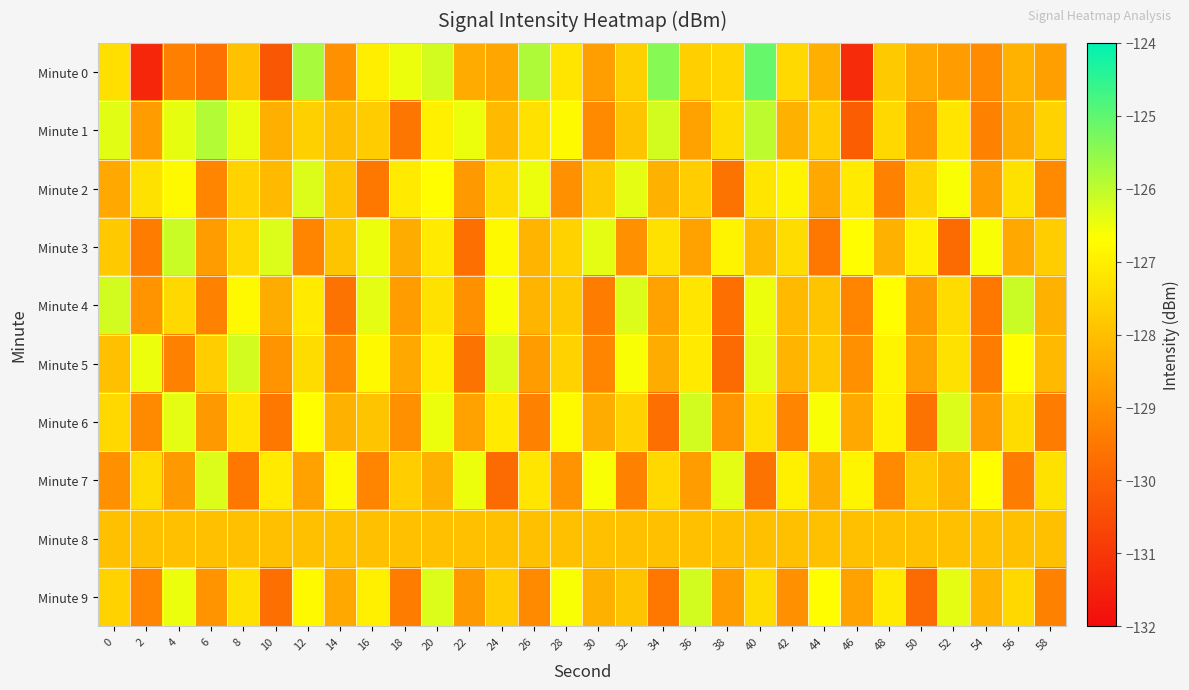

What is the total value across all series at 38?

-1282.9